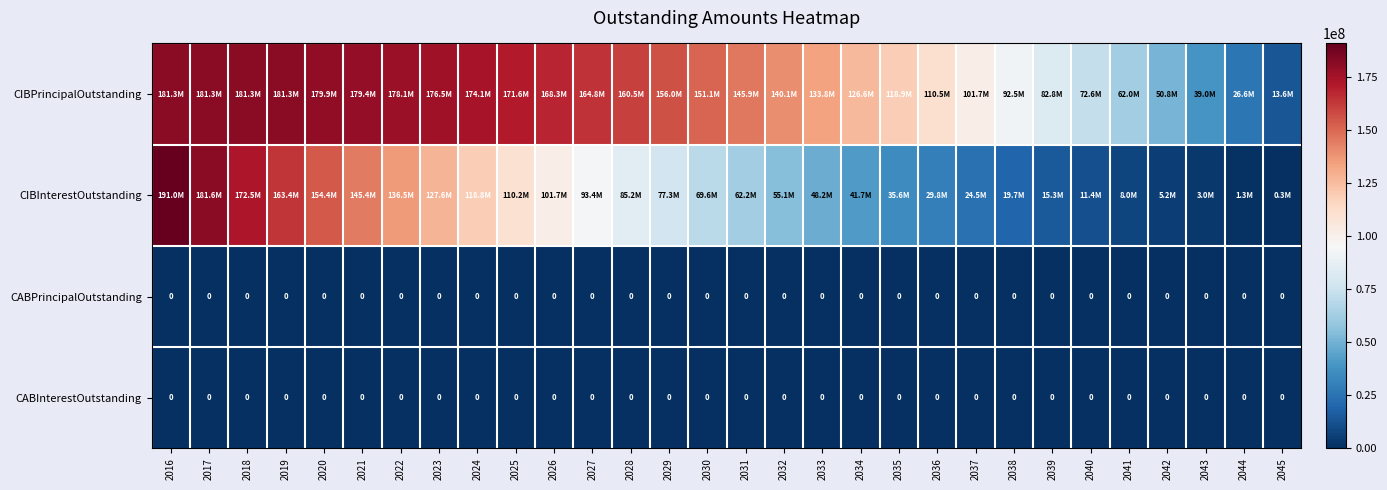

The CABPrincipalOutstanding series shows 0.0 at 2020. True or false?

True